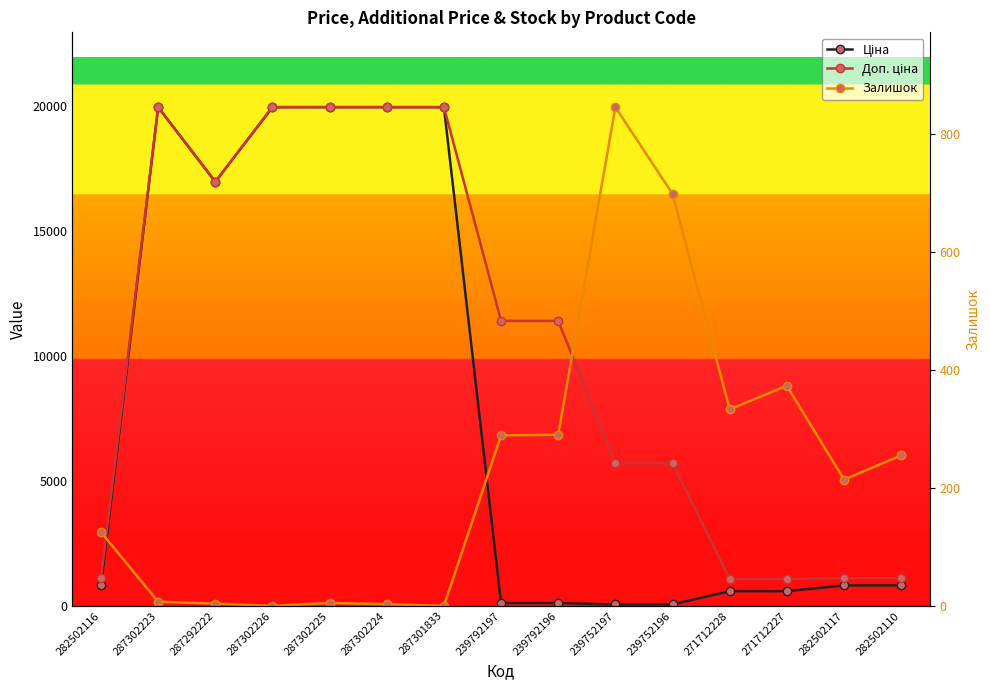

What is the label of the 13th point from the left?

271712227